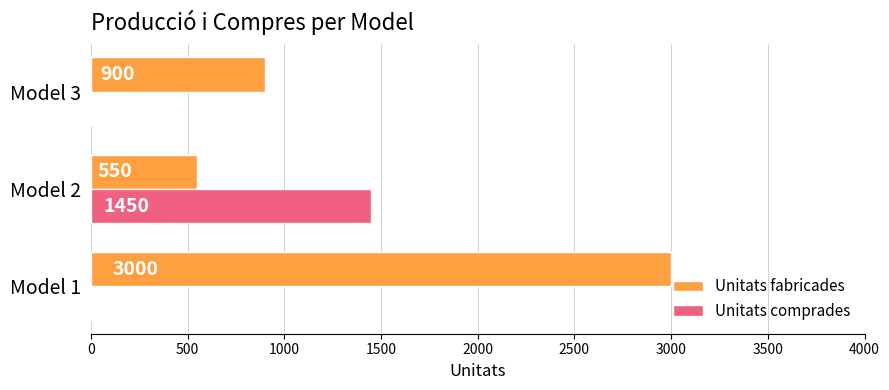

Is the value of Unitats fabricades at Model 2 greater than the value of Unitats comprades at Model 3?

Yes